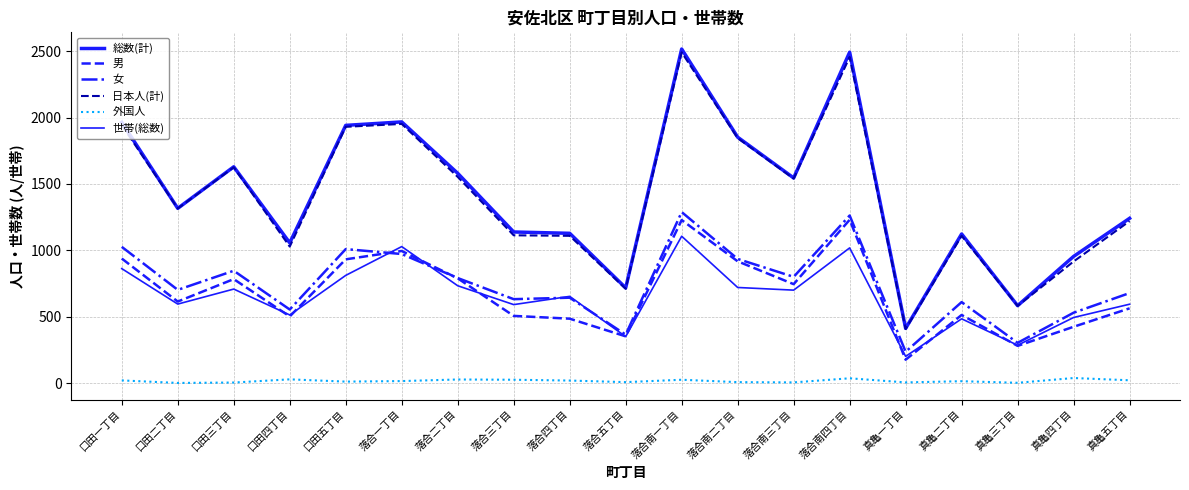

In 世帯(総数), how many points are higher than both neighbors (excluding endpoints)?

6